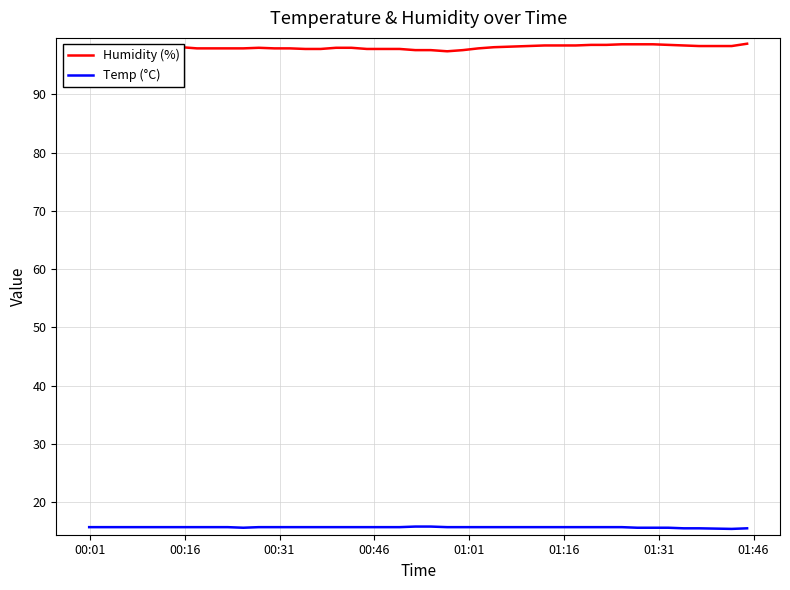

List the series in order of their overall mean, highest first.

Humidity (%), Temp (°C)